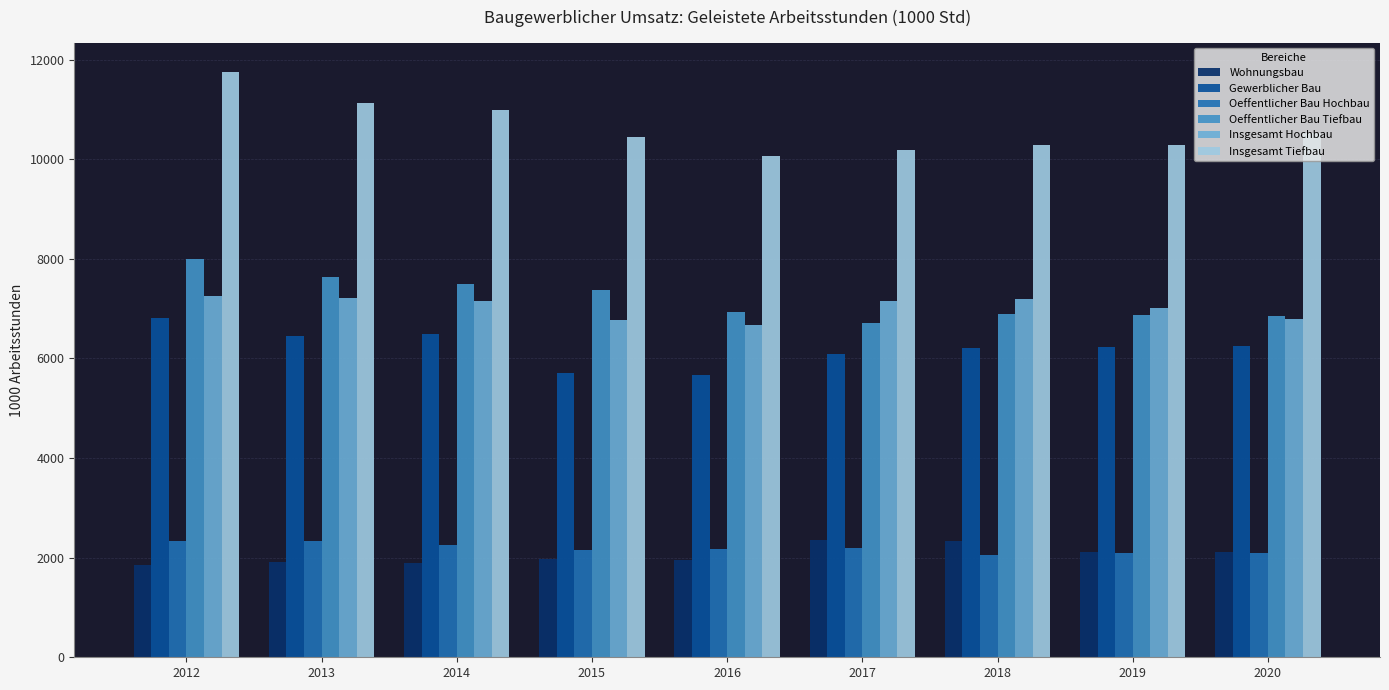

How many groups of bars are there?

9